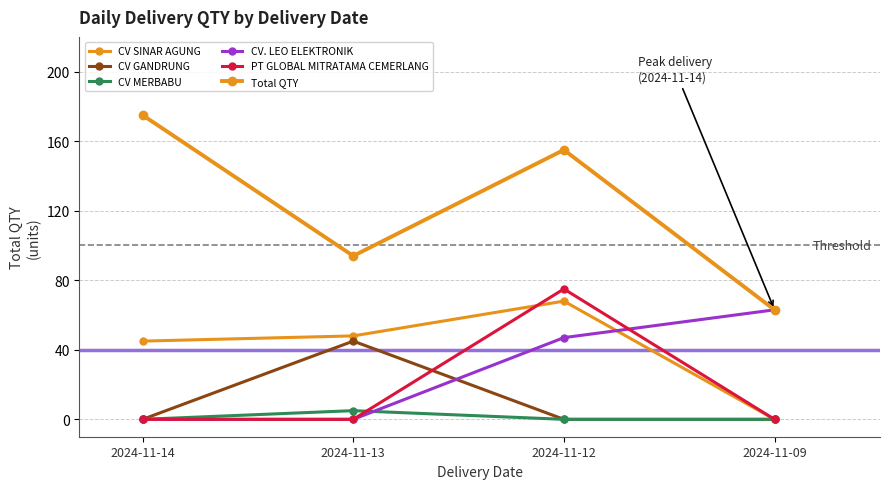

How many lines are shown in the chart?

6